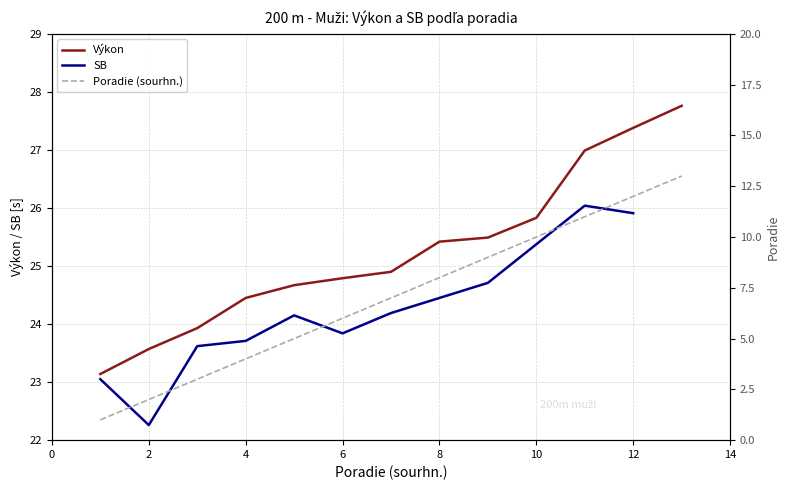

Where does the Výkon series first go above 24?

4